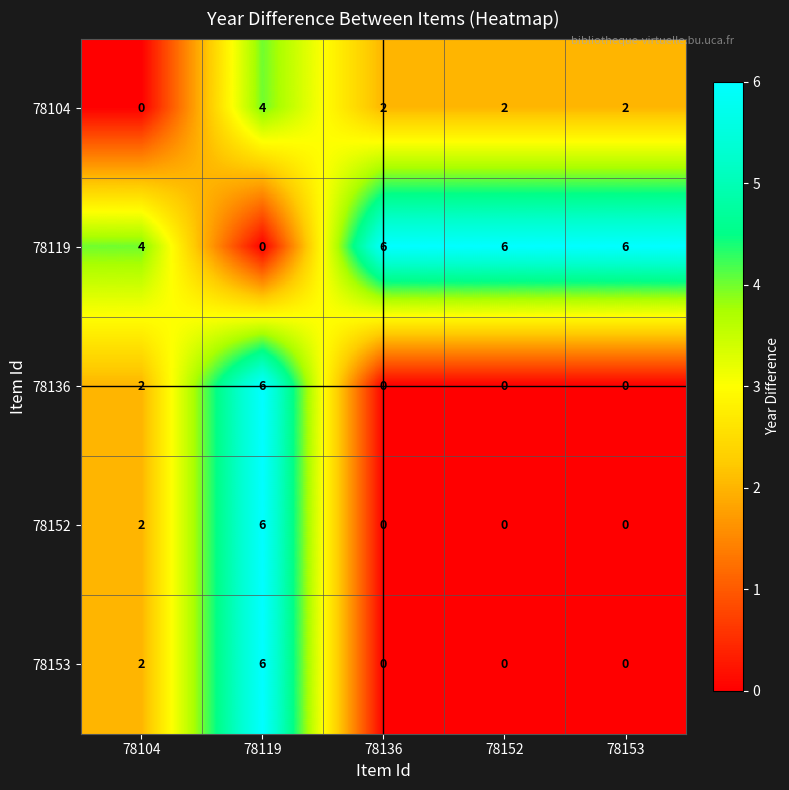

What is the difference between the maximum and minimum values in the 78119 series?

6